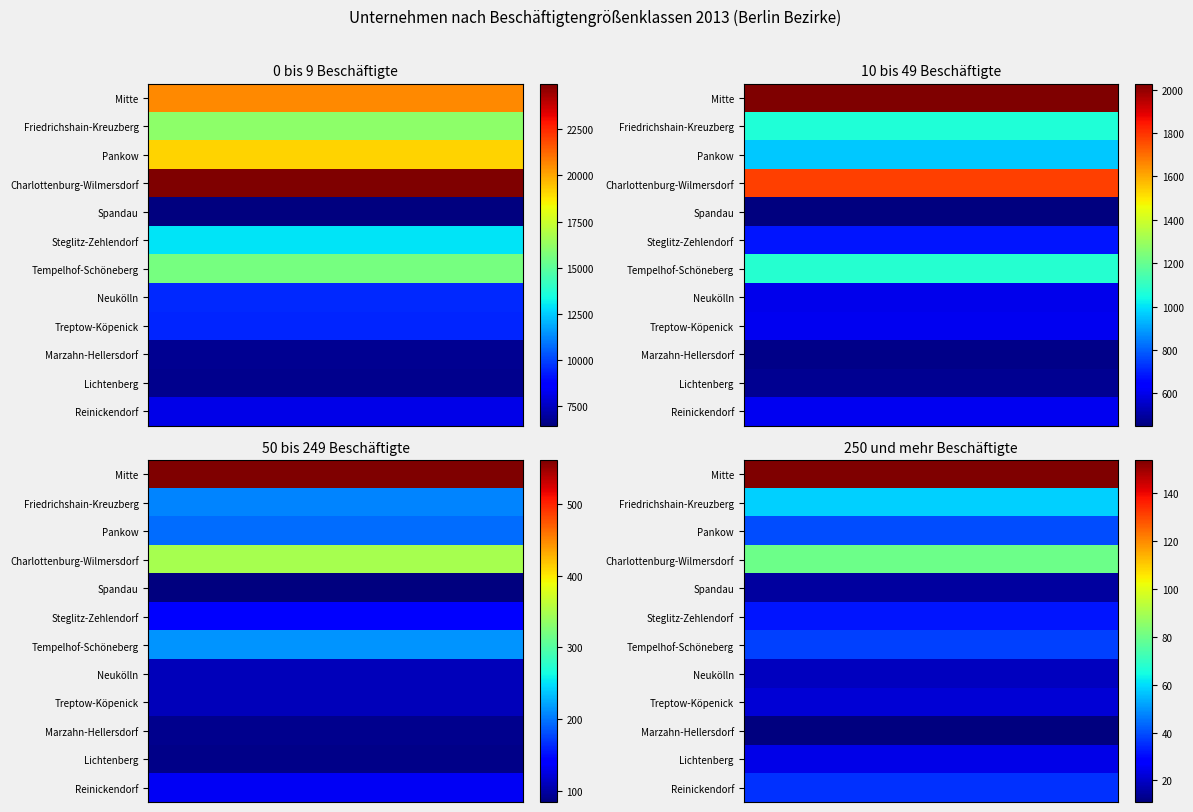

Reading right to left, extract all data points from this chart.

Mitte: 3=154	2=561	1=2028	0=20615
Friedrichshain-Kreuzberg: 3=58	2=206	1=1067	0=16111
Pankow: 3=40	2=196	1=960	0=19118
Charlottenburg-Wilmersdorf: 3=80	2=349	1=1780	0=24978
Spandau: 3=15	2=85	1=452	0=6455
Steglitz-Zehlendorf: 3=32	2=141	1=683	0=12956
Tempelhof-Schöneberg: 3=38	2=214	1=1077	0=15592
Neukölln: 3=19	2=111	1=604	0=9527
Treptow-Köpenick: 3=22	2=111	1=606	0=9448
Marzahn-Hellersdorf: 3=11	2=92	1=469	0=6751
Lichtenberg: 3=24	2=90	1=482	0=6710
Reinickendorf: 3=36	2=135	1=607	0=8132